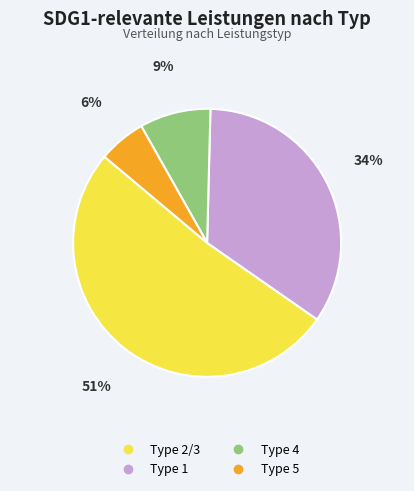

Is there any slice that represents more than half of the pie?

Yes